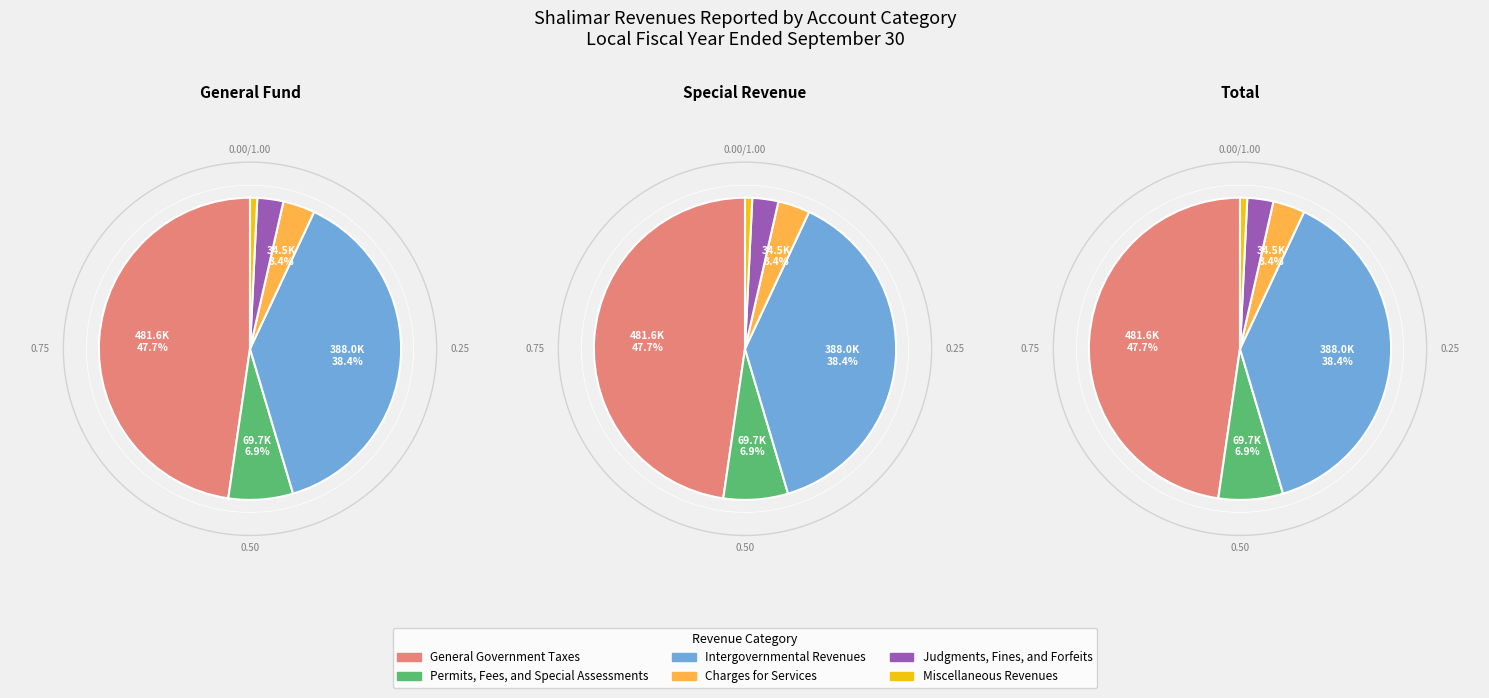

True or false: Miscellaneous Revenues accounts for 1% of the total.

True